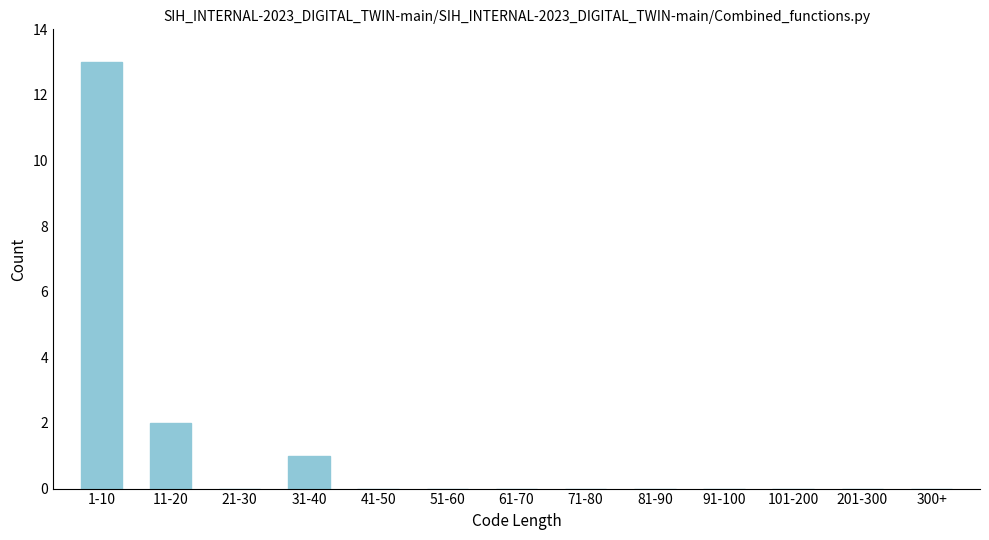

Reading left to right, list all the values displayed in this chart.

1-10=13	11-20=2	21-30=0	31-40=1	41-50=0	51-60=0	61-70=0	71-80=0	81-90=0	91-100=0	101-200=0	201-300=0	300+=0